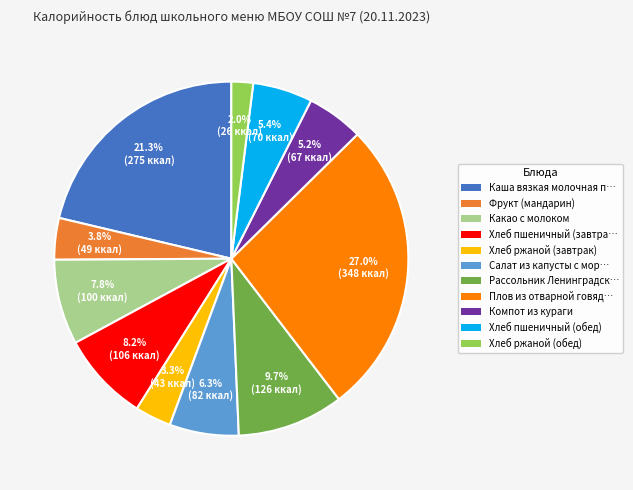

Is there a majority slice in this chart?

No